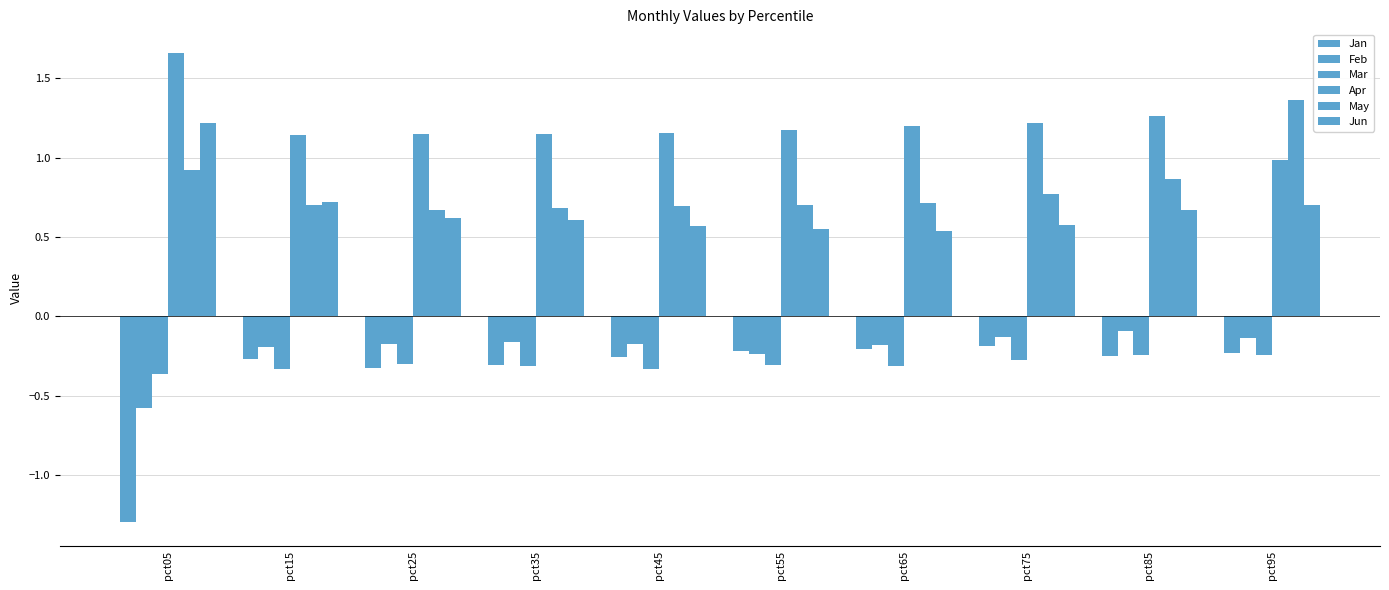

At which category is the sum across all series the highest?

pct95